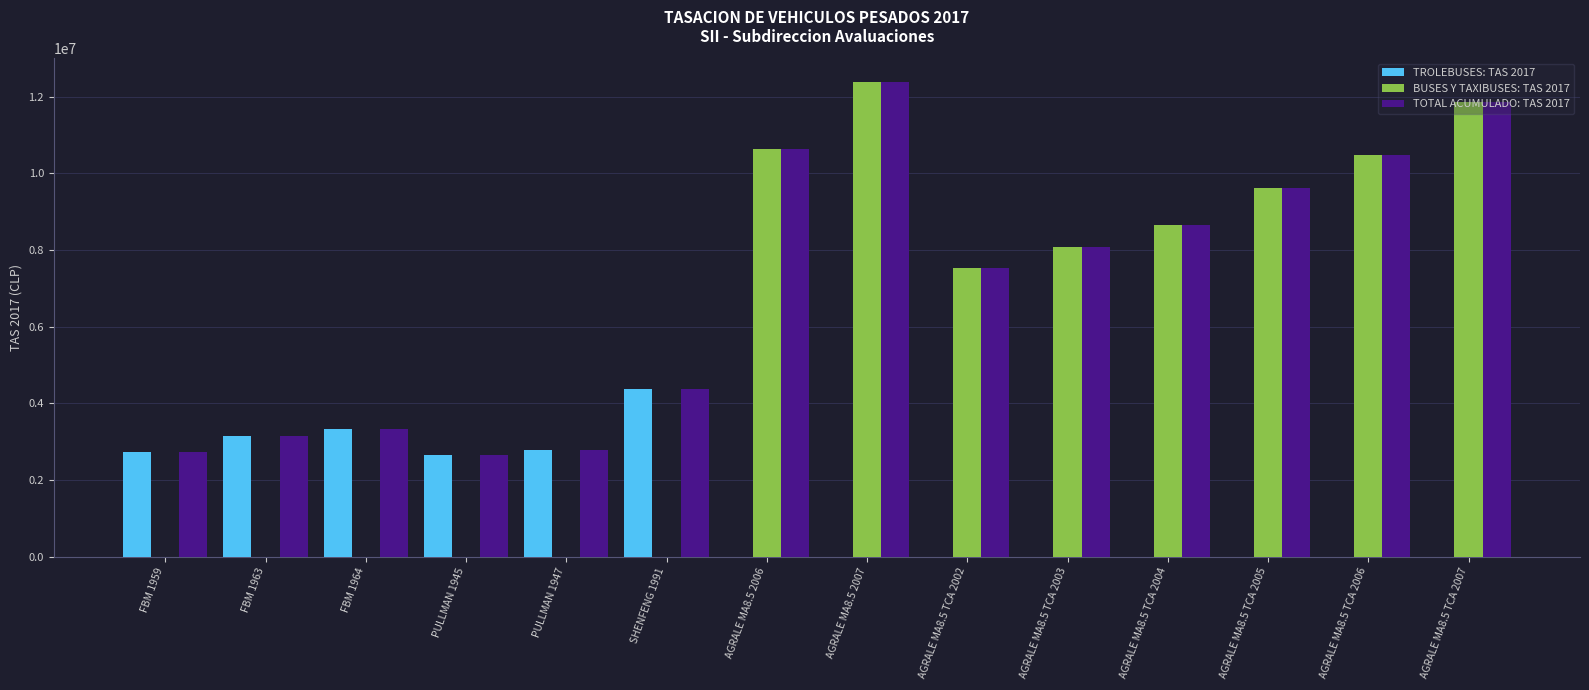

At which category is the sum across all series the highest?

AGRALE MA8.5 2007